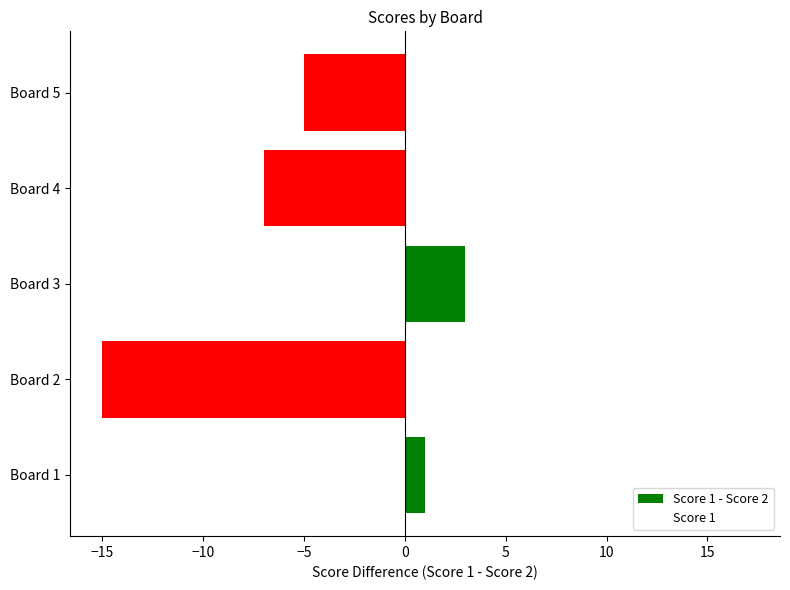

Reading top to bottom, what are all the values shown in this chart?

-5	-7	3	-15	1